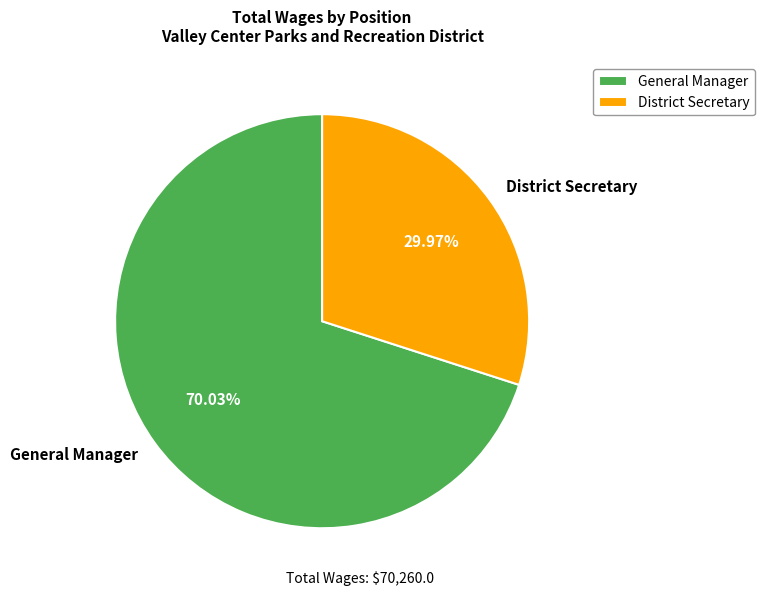

Rank the categories by value from lowest to highest.

District Secretary, General Manager